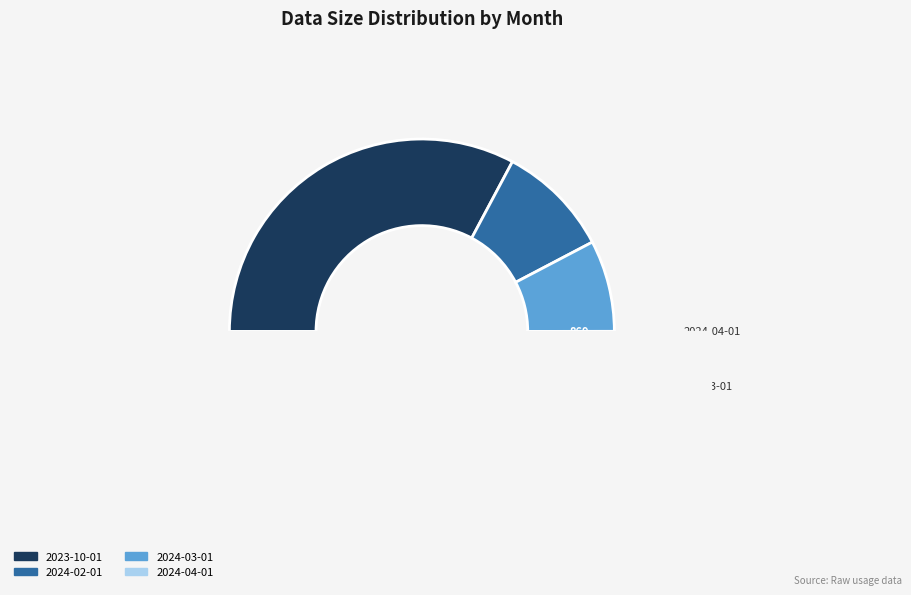

Which category has the biggest portion of the pie?

2023-10-01